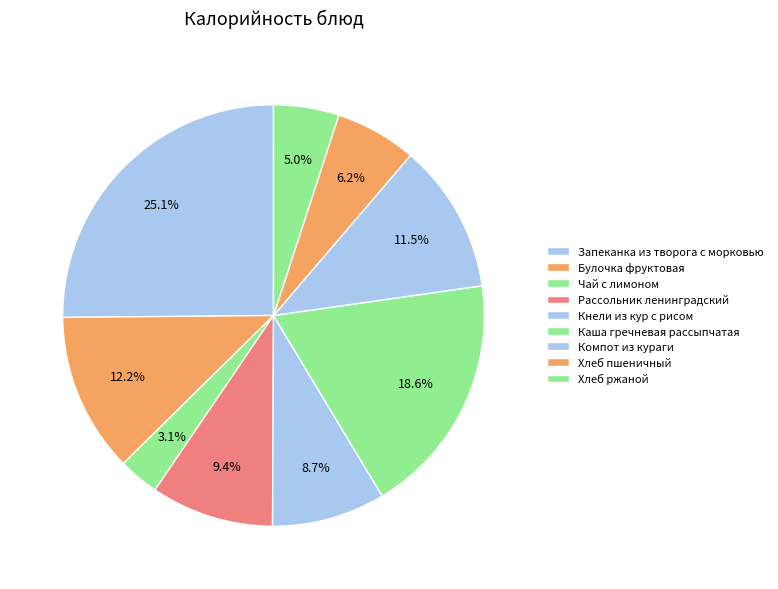

Count the number of slices in the pie.

9